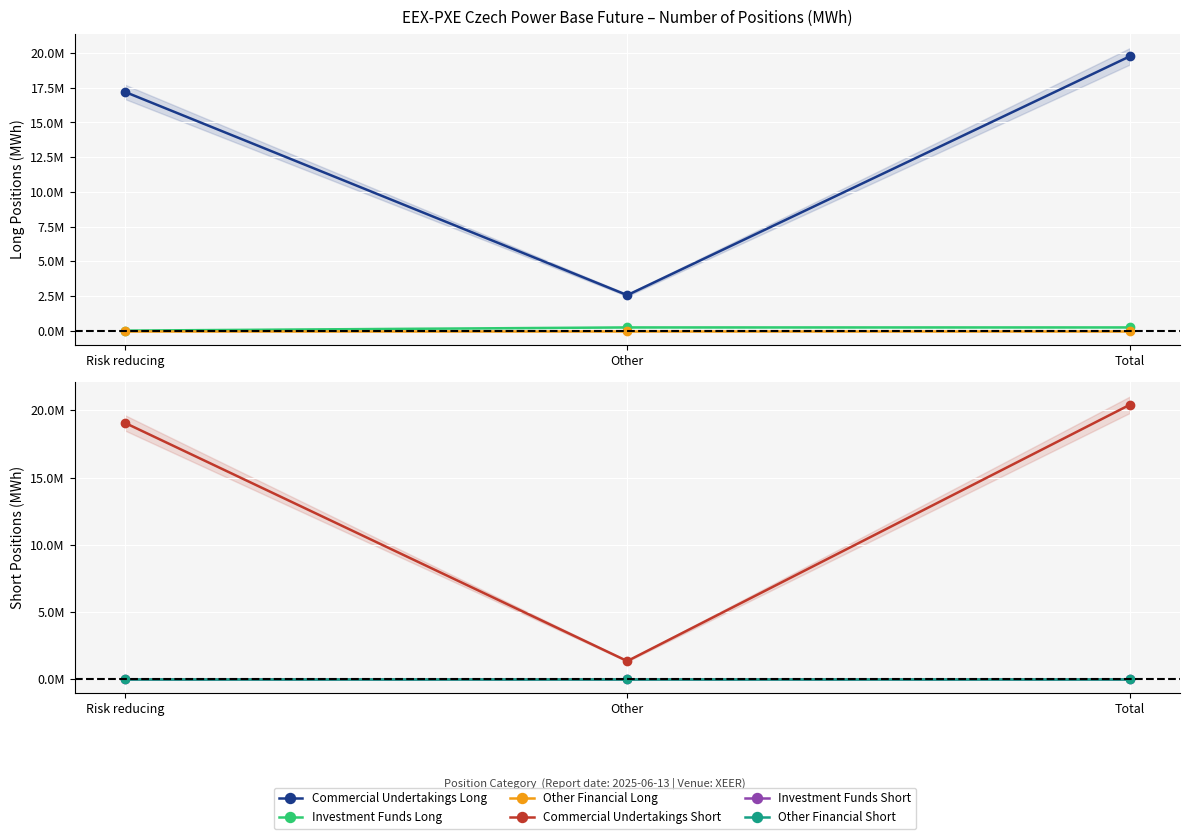

At how many categories does at least one series exceed 11925881?

2